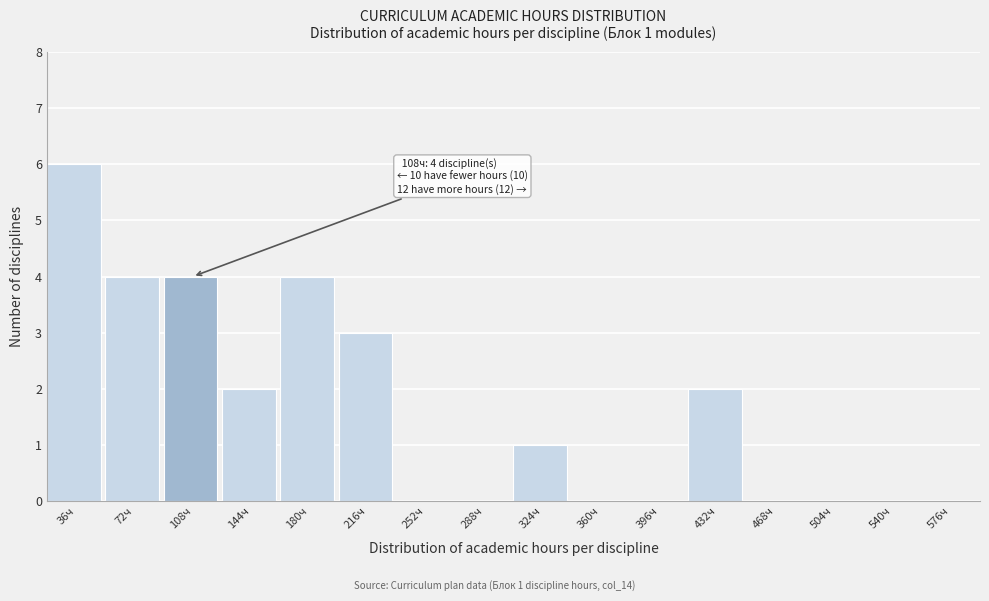

Reading right to left, list all the values displayed in this chart.

576ч=0	540ч=0	504ч=0	468ч=0	432ч=2	396ч=0	360ч=0	324ч=1	288ч=0	252ч=0	216ч=3	180ч=4	144ч=2	108ч=4	72ч=4	36ч=6